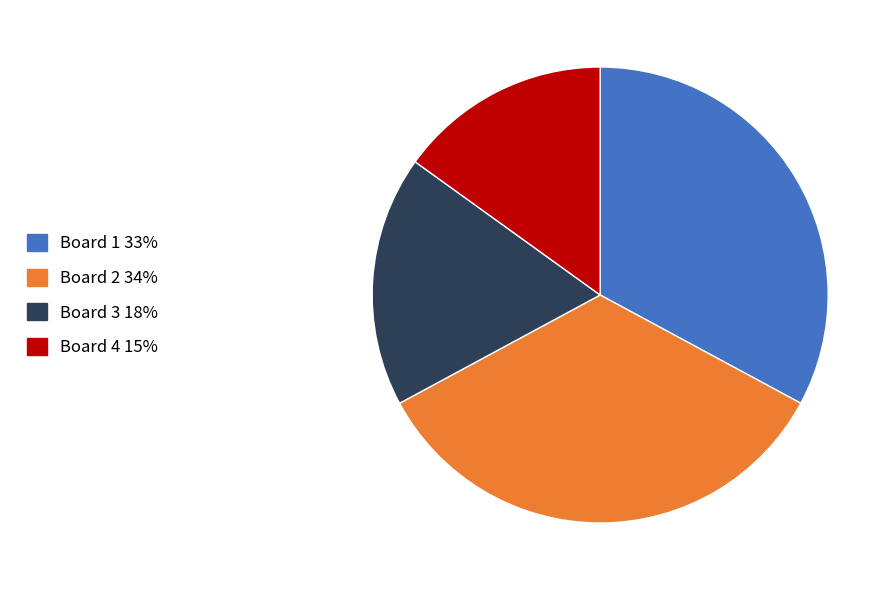

How many slices are in this pie chart?

4